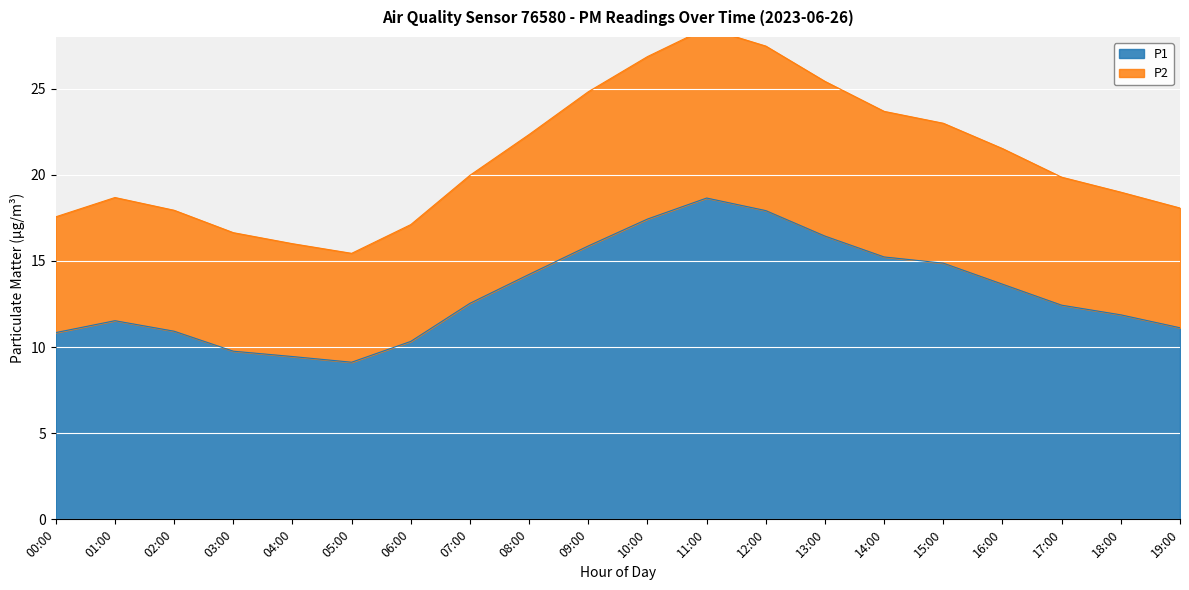

List the labels in order of P2 value, smallest first.

05:00, 04:00, 03:00, 06:00, 00:00, 02:00, 19:00, 01:00, 18:00, 17:00, 07:00, 16:00, 08:00, 15:00, 14:00, 09:00, 13:00, 10:00, 12:00, 11:00